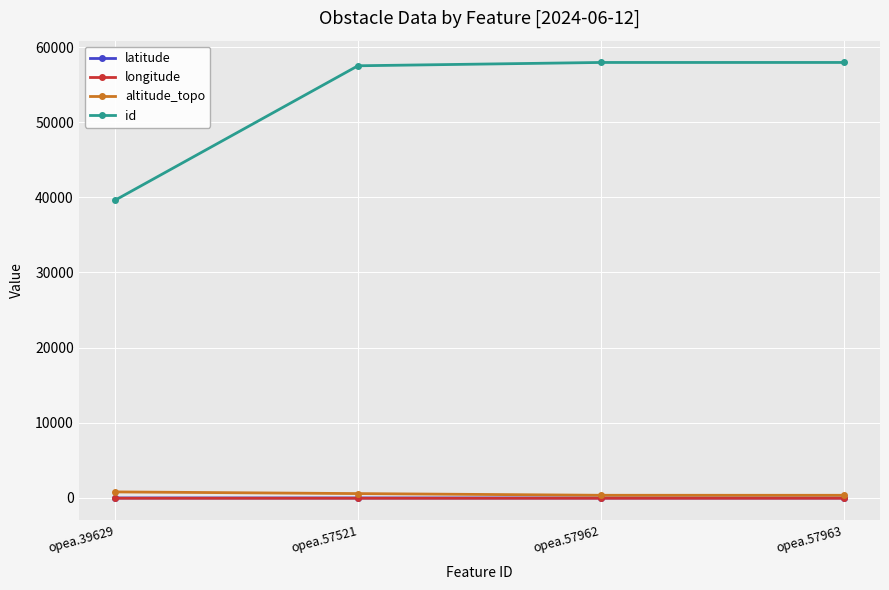

Which series has the largest total across all categories?

id